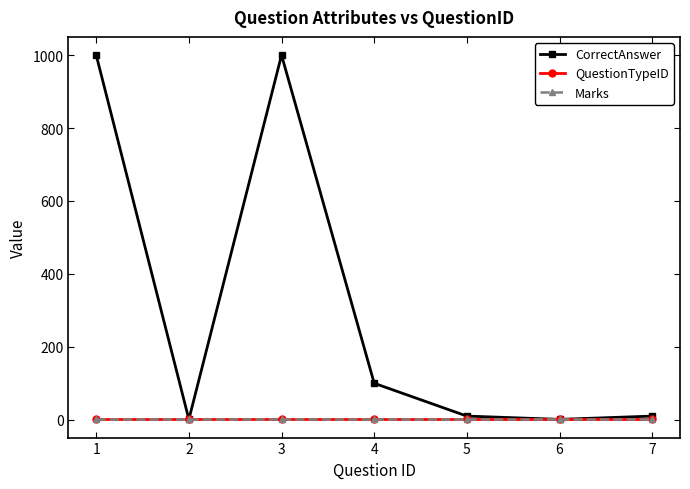

Does the chart have visible grid lines?

No